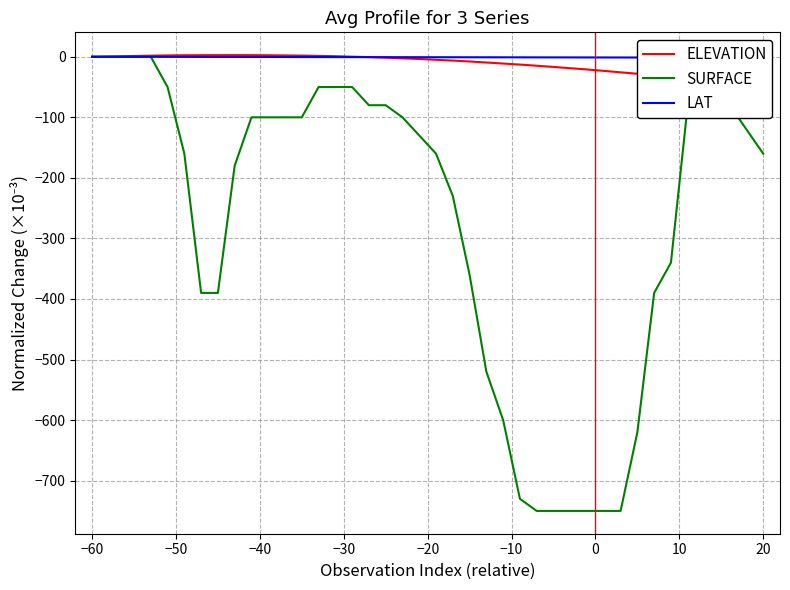

What is the maximum value shown in the chart?

2.7